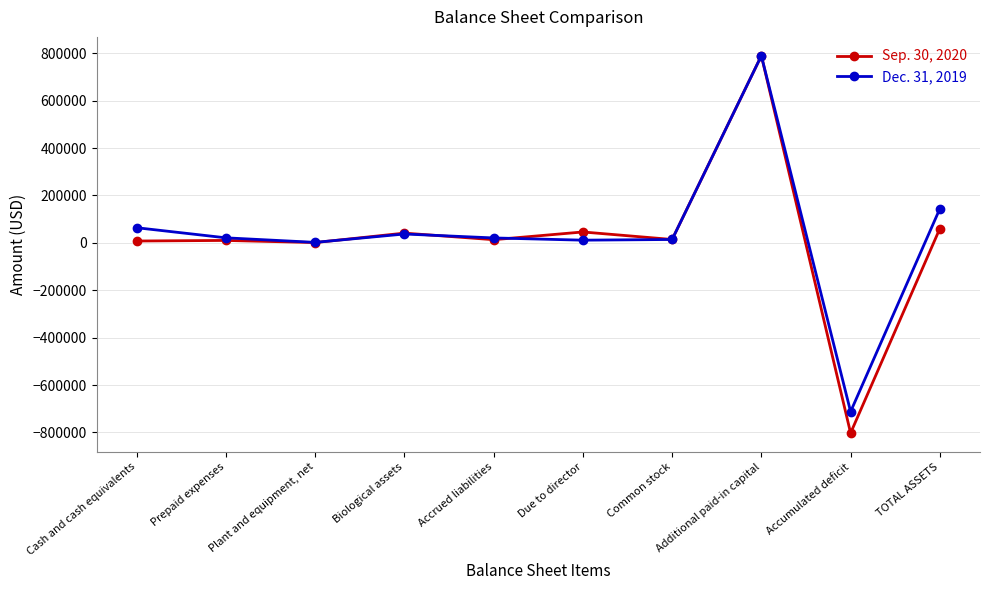

Which label corresponds to the largest value in the chart?

Additional paid-in capital